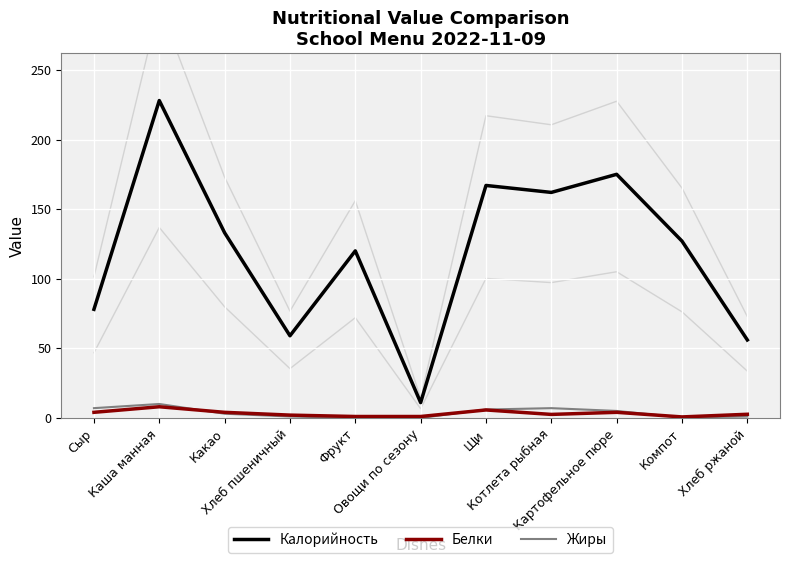

List the labels in order of Жиры value, largest first.

Каша манная, Сыр, Котлета рыбная, Щи, Картофельное пюре, Какао, Хлеб пшеничный, Хлеб ржаной, Компот, Фрукт, Овощи по сезону